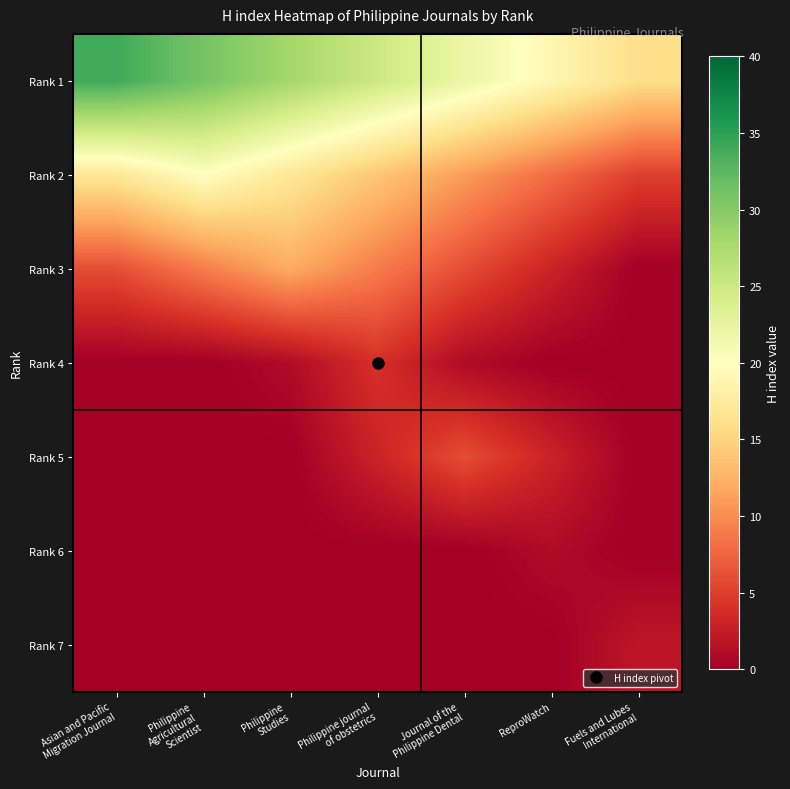

Reading left to right, transcribe all the data shown in this chart.

Rank 1: Asian and Pacific
Migration Journal=34	Philippine
Agricultural
Scientist=31	Philippine
Studies=28	Philippine journal
of obstetrics=25	Journal of the
Philippine Dental=22	ReproWatch=19	Fuels and Lubes
International=16
Rank 2: Asian and Pacific
Migration Journal=17	Philippine
Agricultural
Scientist=20	Philippine
Studies=17	Philippine journal
of obstetrics=14	Journal of the
Philippine Dental=11	ReproWatch=8	Fuels and Lubes
International=5
Rank 3: Asian and Pacific
Migration Journal=6	Philippine
Agricultural
Scientist=9	Philippine
Studies=12	Philippine journal
of obstetrics=9	Journal of the
Philippine Dental=6	ReproWatch=3	Fuels and Lubes
International=0
Rank 4: Asian and Pacific
Migration Journal=0	Philippine
Agricultural
Scientist=0	Philippine
Studies=1	Philippine journal
of obstetrics=4	Journal of the
Philippine Dental=1	ReproWatch=0	Fuels and Lubes
International=0
Rank 5: Asian and Pacific
Migration Journal=0	Philippine
Agricultural
Scientist=0	Philippine
Studies=0	Philippine journal
of obstetrics=3	Journal of the
Philippine Dental=6	ReproWatch=3	Fuels and Lubes
International=0
Rank 6: Asian and Pacific
Migration Journal=0	Philippine
Agricultural
Scientist=0	Philippine
Studies=0	Philippine journal
of obstetrics=0	Journal of the
Philippine Dental=0	ReproWatch=1	Fuels and Lubes
International=0
Rank 7: Asian and Pacific
Migration Journal=0	Philippine
Agricultural
Scientist=0	Philippine
Studies=0	Philippine journal
of obstetrics=0	Journal of the
Philippine Dental=0	ReproWatch=0	Fuels and Lubes
International=2